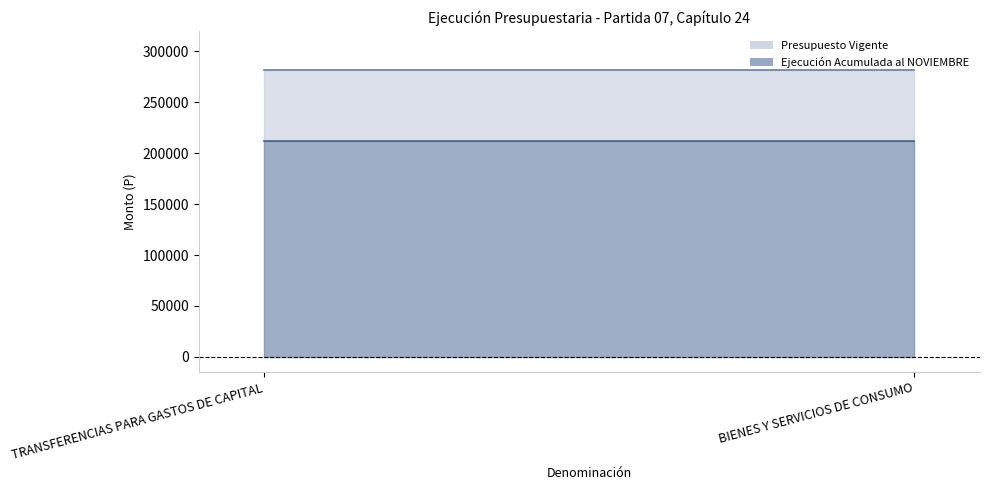

Does the chart display data point markers on the line(s)?

No